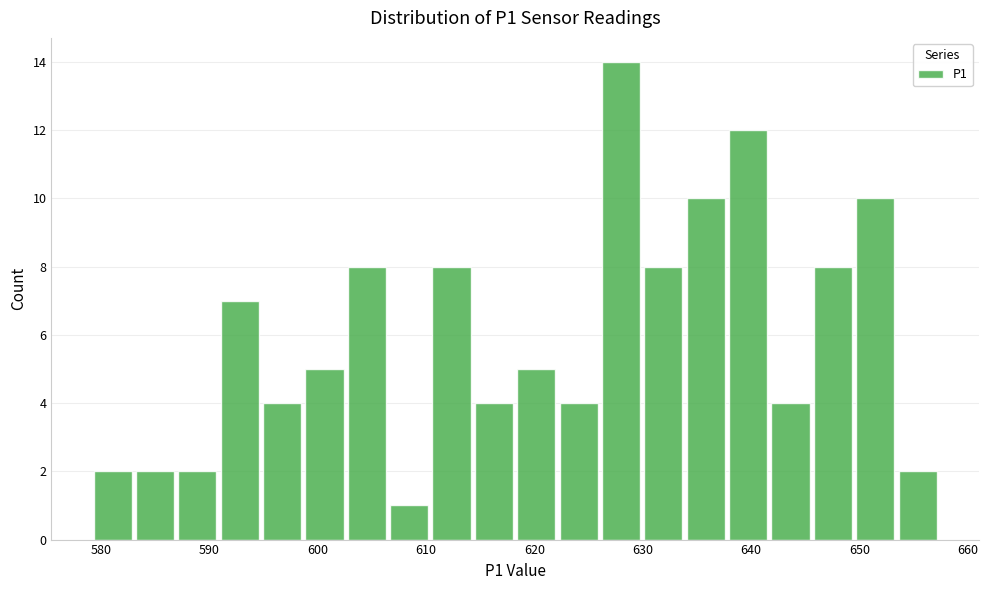

Around what value on the x-axis is the tallest bar? Give the approximate position of its centre, as read against the axis.

628